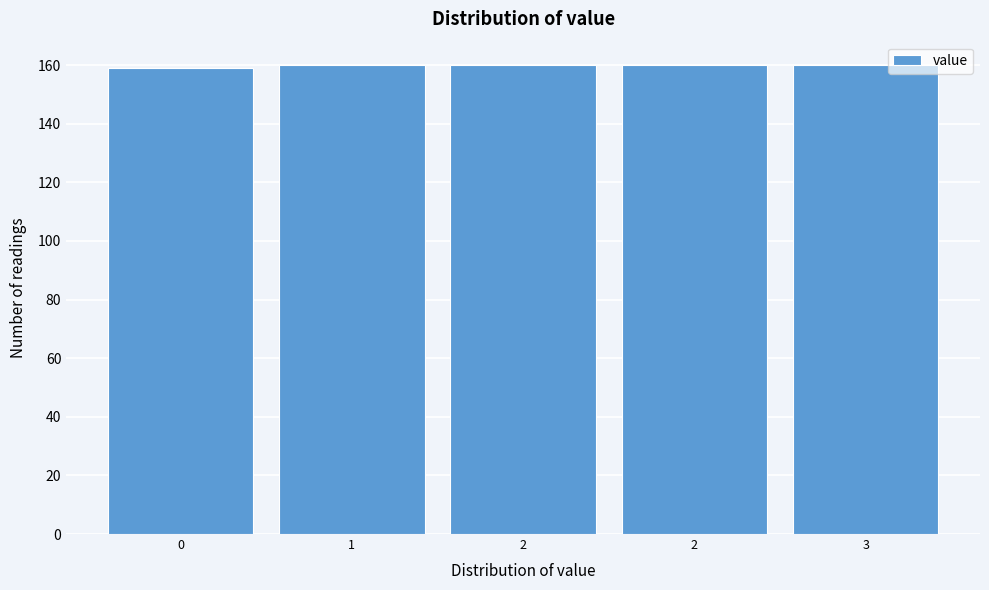

How many bars are there in total?

5